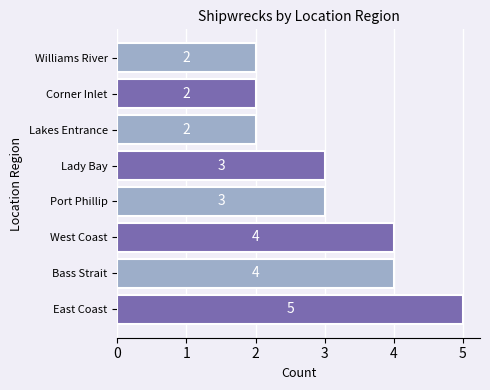

What is the average value?

3